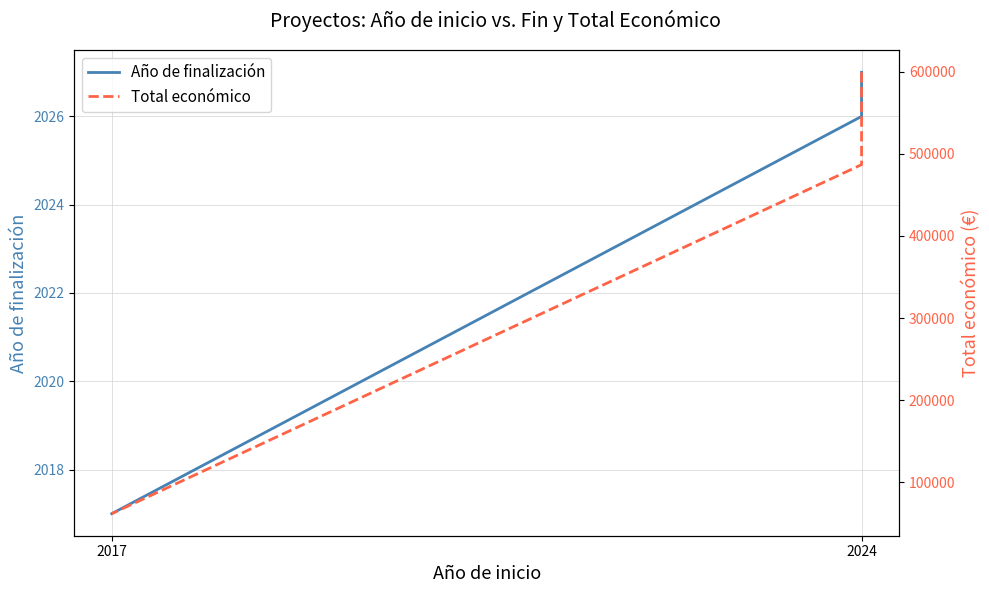

True or false: Año de finalización has a value of 1142 at 2024.

False